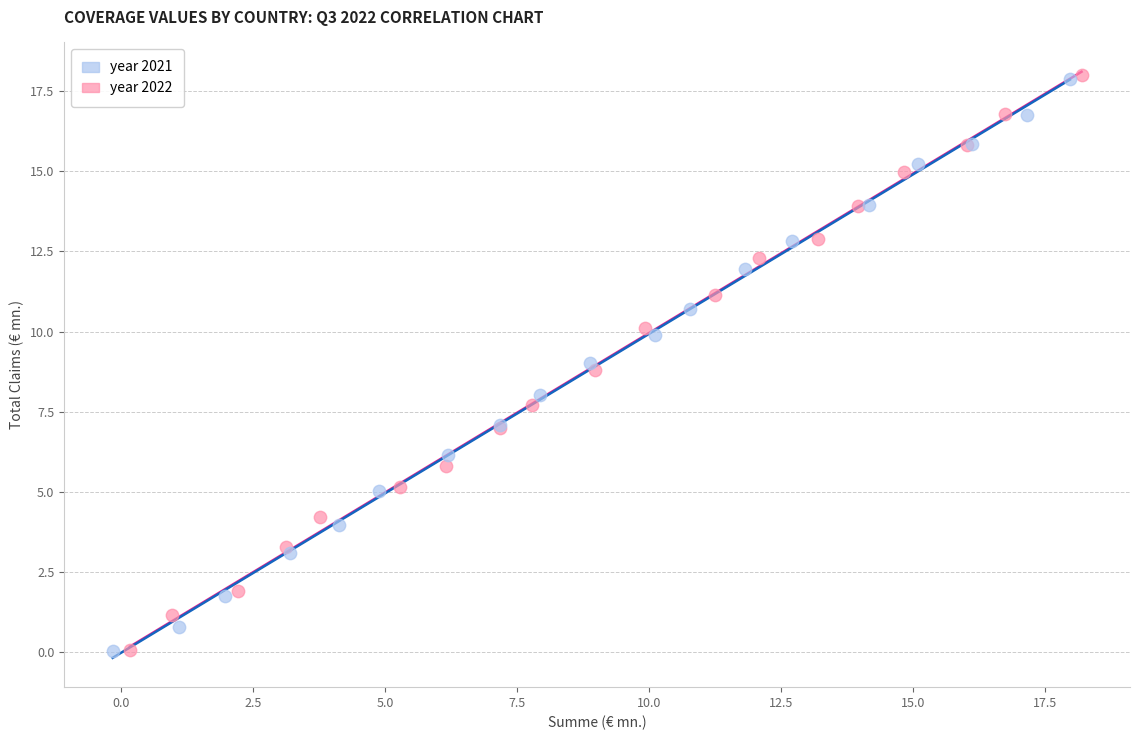

Which series has the largest Y range (max minus min)?

year 2022